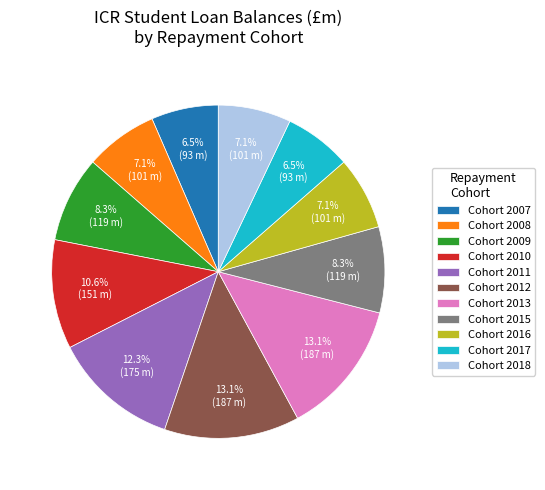

How many slices are in this pie chart?

11